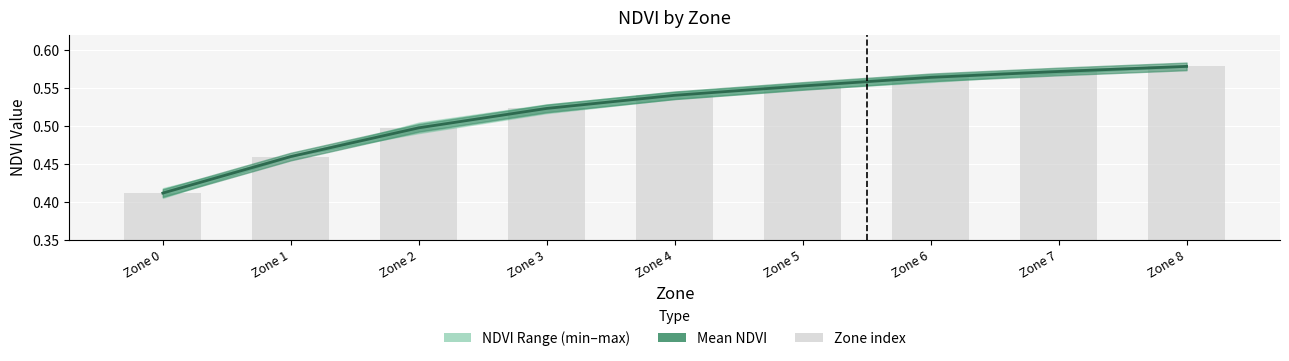

Between Zone 3 and Zone 6, which is larger?

Zone 6